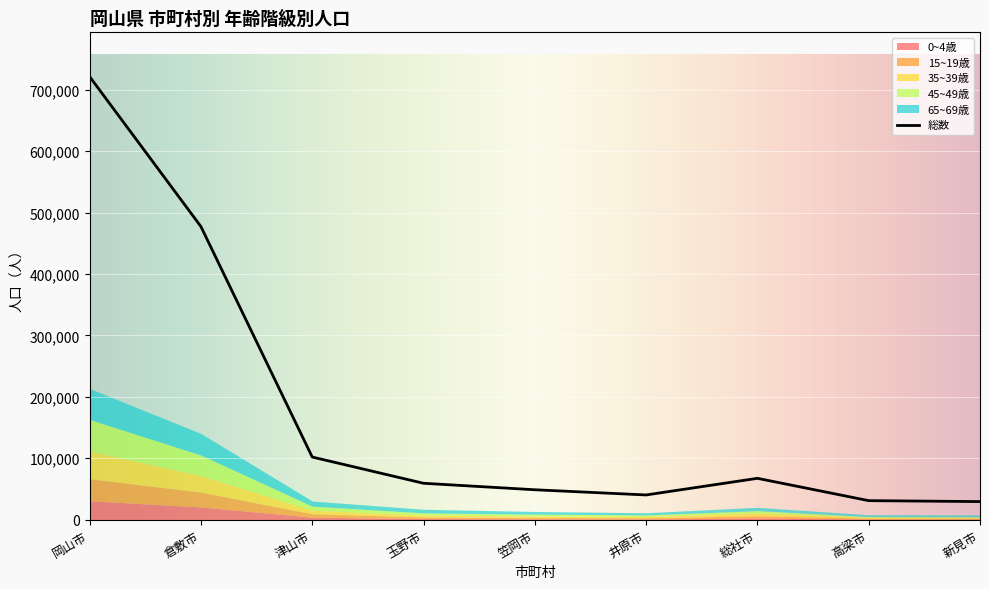

How many distinct data groups are displayed?

6